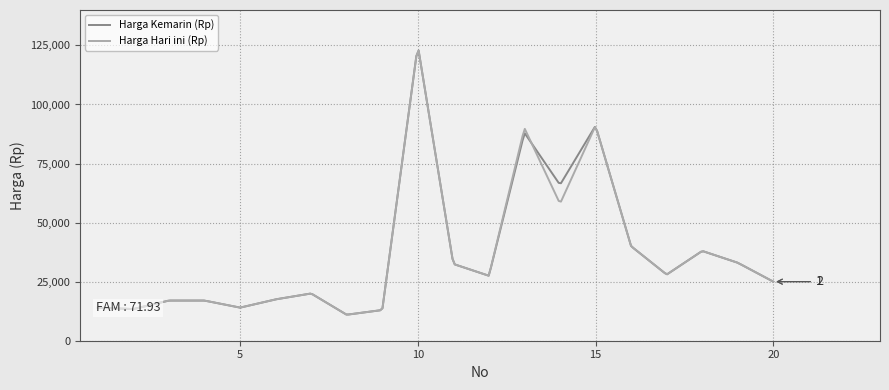

At how many categories does at least one series exceed 103464?

7